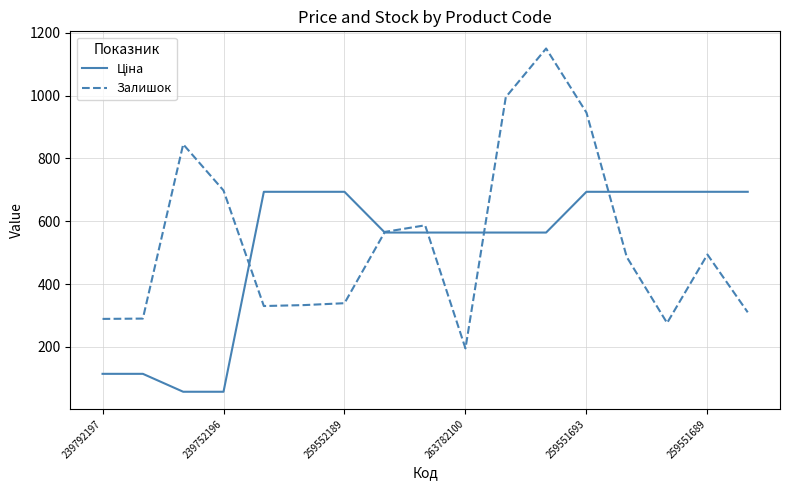

Which series has the widest spread of values?

Залишок